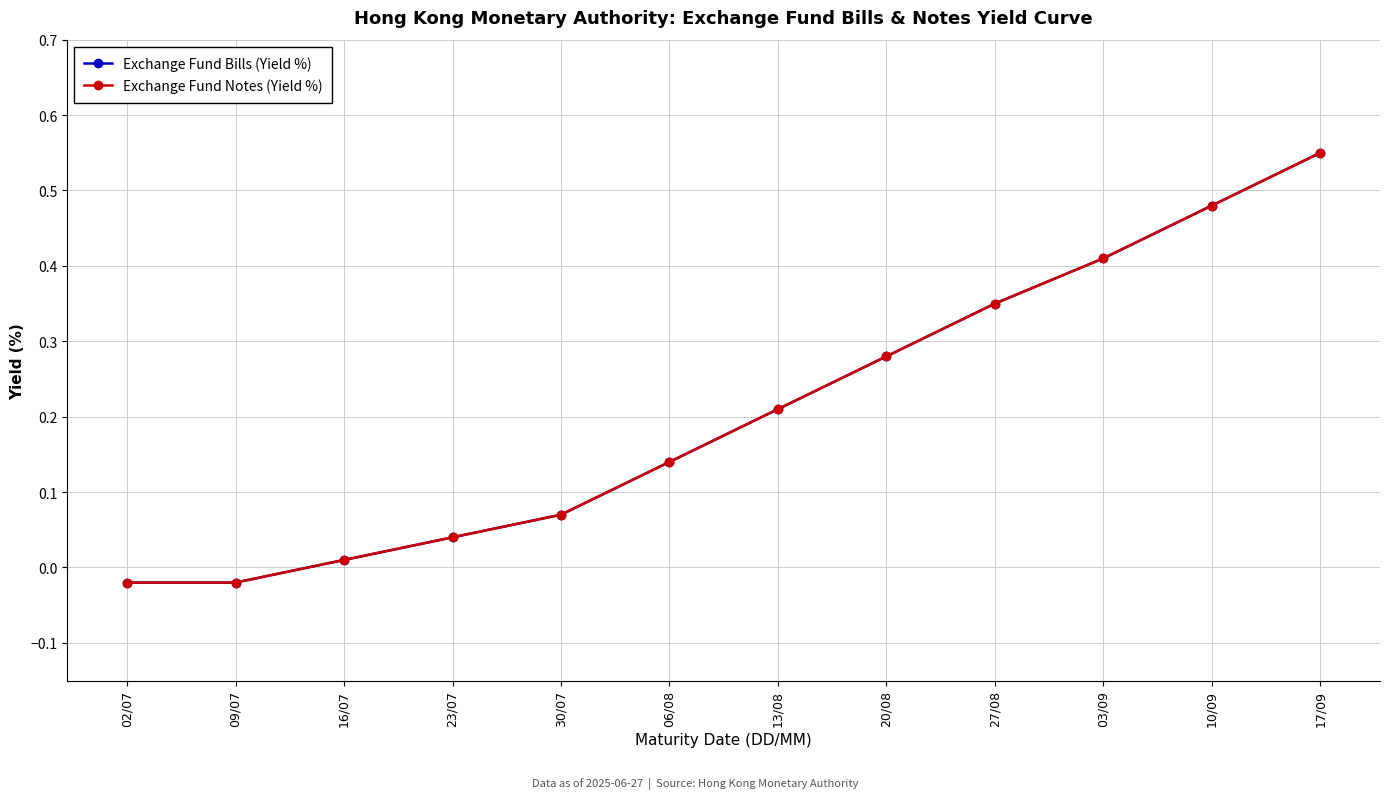

True or false: Exchange Fund Bills (Yield %) and Exchange Fund Notes (Yield %) cross at least once.

False